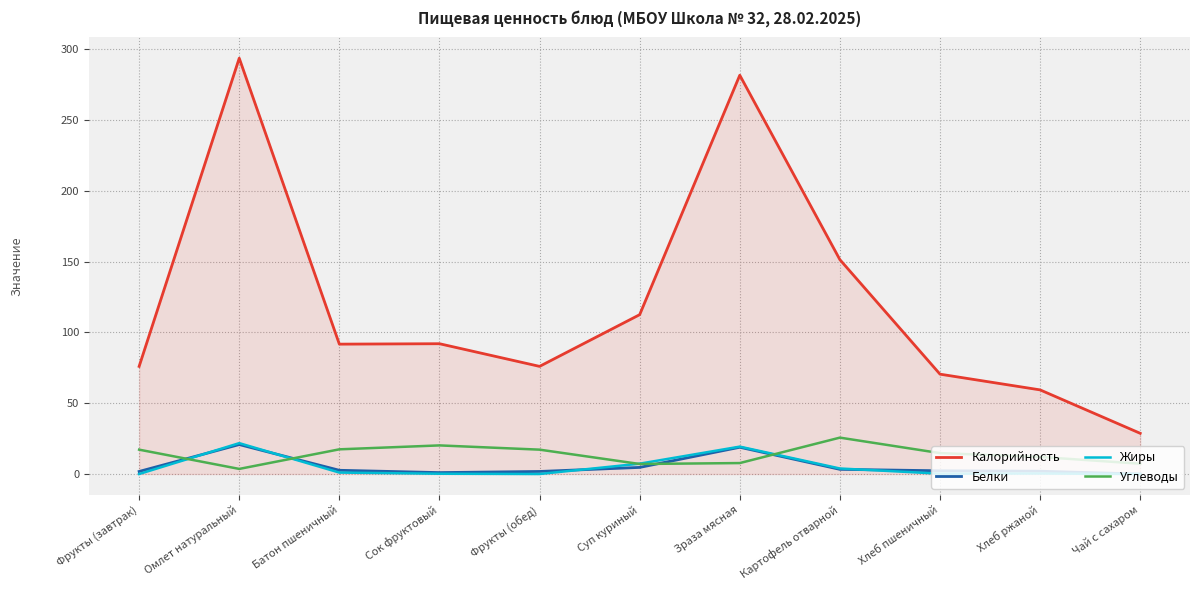

Which series has the largest range (max minus min)?

Калорийность